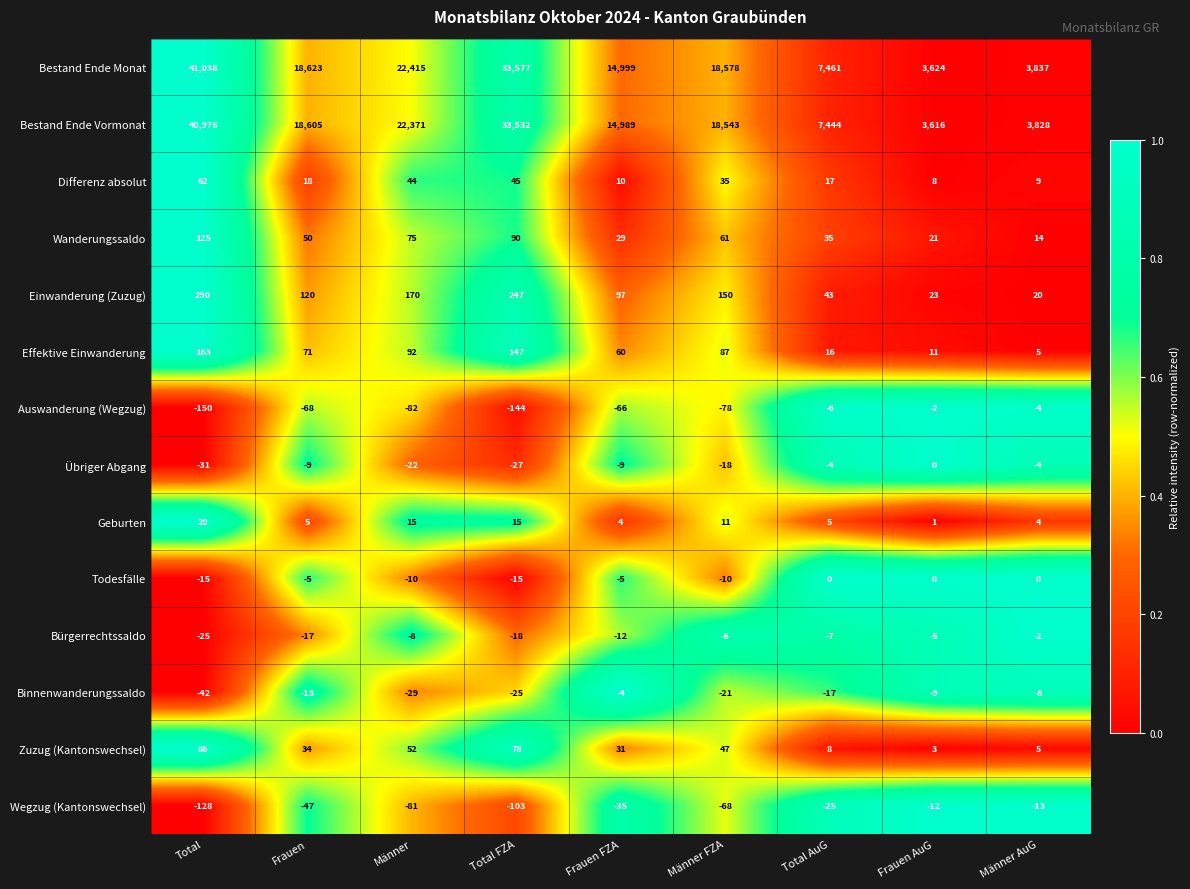

The value of Todesfälle at Frauen is -5. True or false?

True